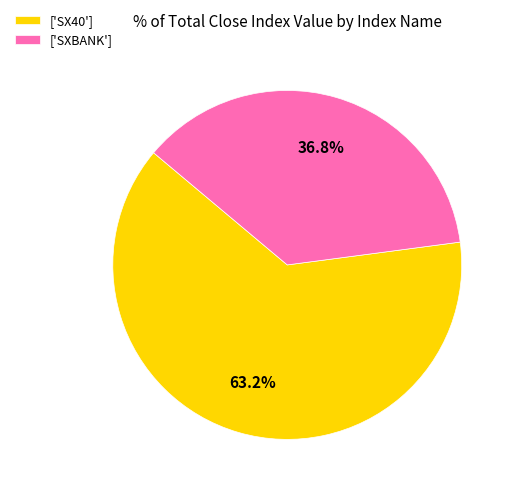

Approximately how many times larger is the value at ['SXBANK'] compared to ['SX40']?

0.6